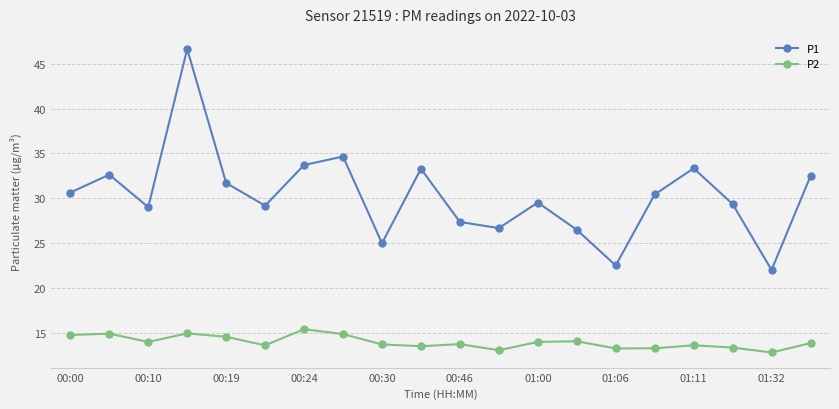

List the series in order of their peak value, highest first.

P1, P2